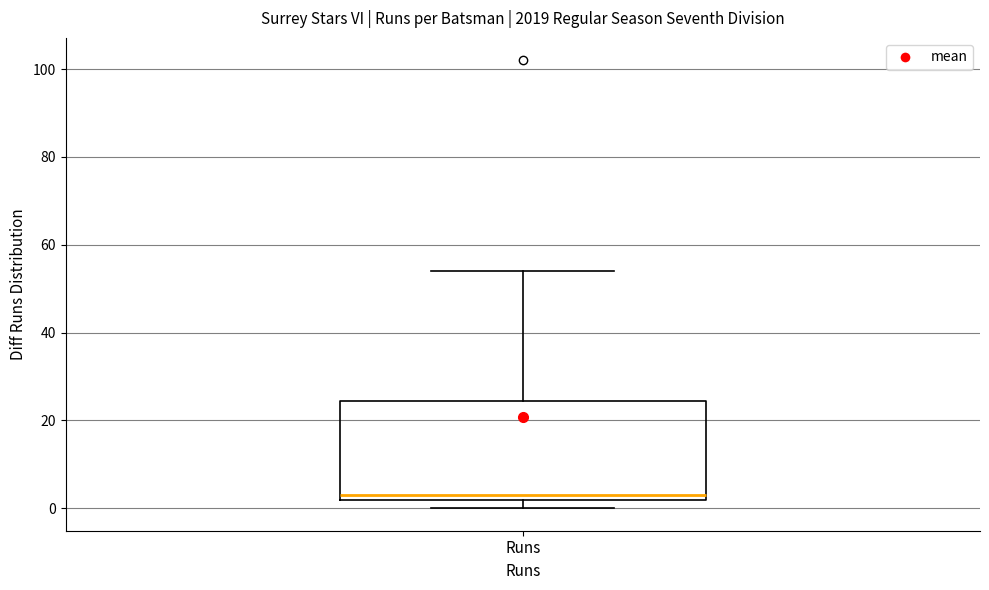

Transcribe this box plot: give where the median line is, the range the box spans, and where the two whiskers end, as read against the y-axis. The values are not printed on the chart, so give them approximately, as read against the axis.

median 4, box 2 to 24, whiskers 0 to 54